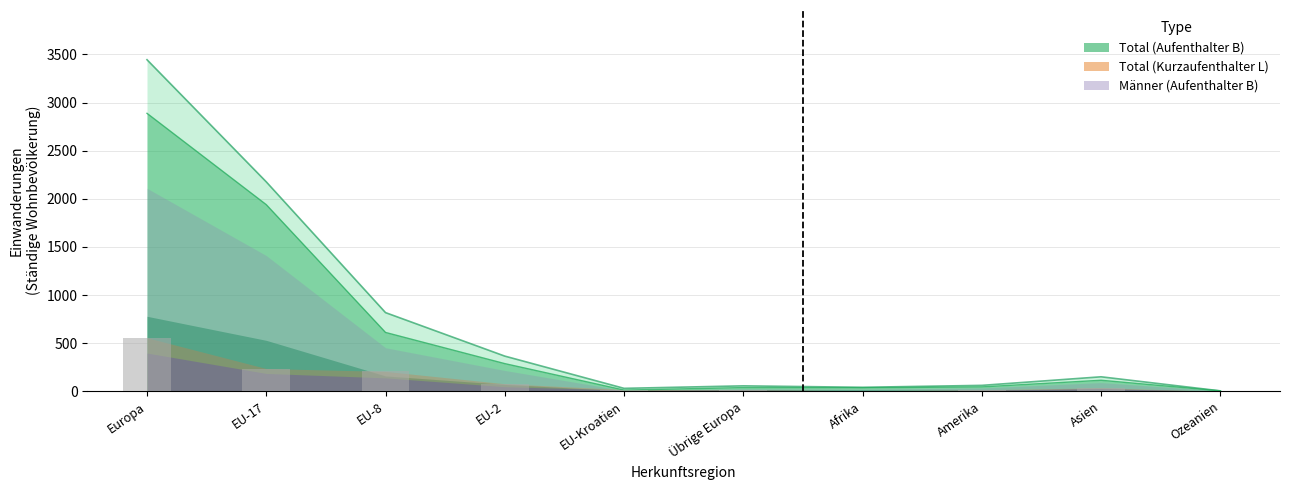

True or false: Total (Kurzaufenthalter L) has a value of 556 at Europa.

True